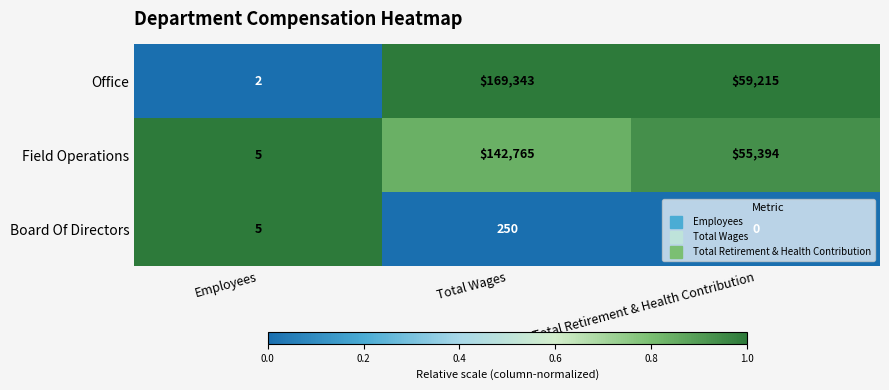

How many Office values are between 2 and 169343?

3